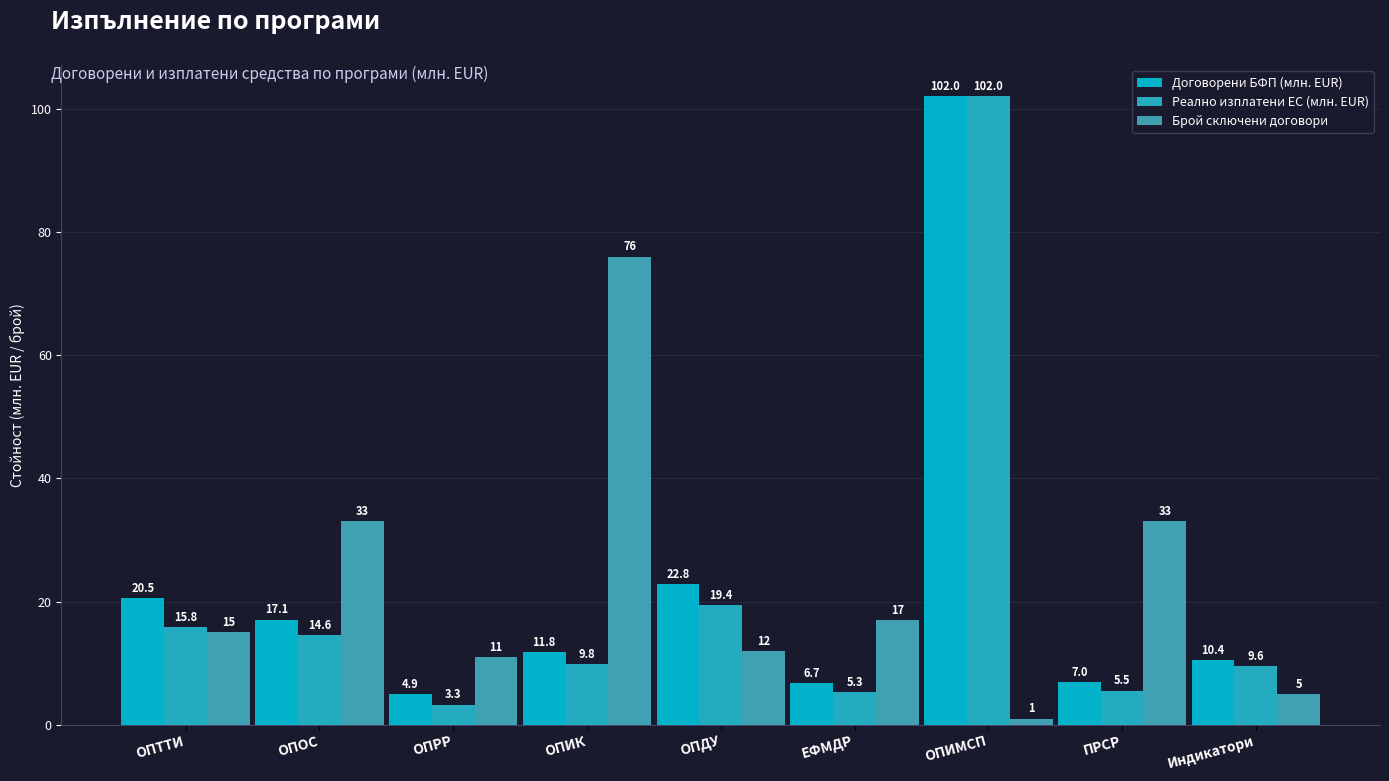

Does the chart contain any negative values?

No